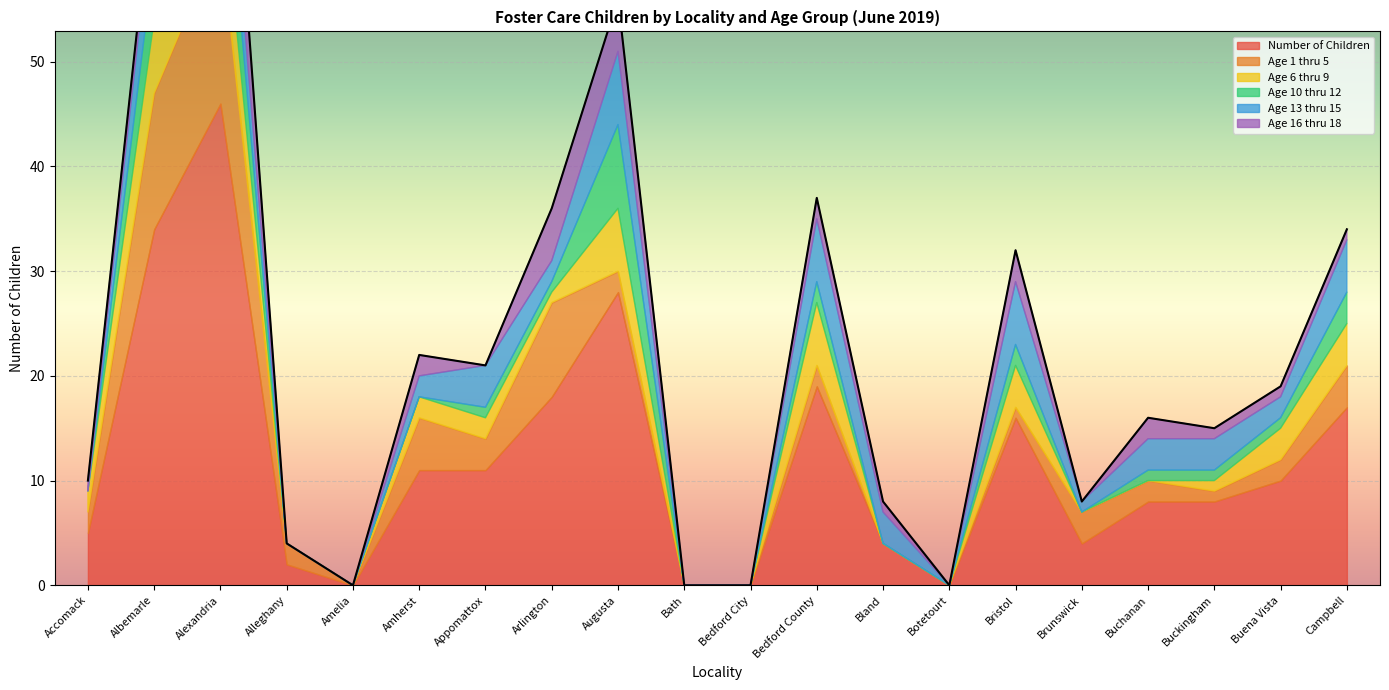

Reading right to left, what are all the values shown in this chart?

Number of Children: Campbell=17	Buena Vista=10	Buckingham=8	Buchanan=8	Brunswick=4	Bristol=16	Botetourt=0	Bland=4	Bedford County=19	Bedford City=0	Bath=0	Augusta=28	Arlington=18	Appomattox=11	Amherst=11	Amelia=0	Alleghany=2	Alexandria=46	Albemarle=34	Accomack=5
Age 1 thru 5: Campbell=4	Buena Vista=2	Buckingham=1	Buchanan=2	Brunswick=3	Bristol=1	Botetourt=0	Bland=0	Bedford County=2	Bedford City=0	Bath=0	Augusta=2	Arlington=9	Appomattox=3	Amherst=5	Amelia=0	Alleghany=2	Alexandria=16	Albemarle=13	Accomack=2
Age 6 thru 9: Campbell=4	Buena Vista=3	Buckingham=1	Buchanan=0	Brunswick=0	Bristol=4	Botetourt=0	Bland=0	Bedford County=6	Bedford City=0	Bath=0	Augusta=6	Arlington=1	Appomattox=2	Amherst=2	Amelia=0	Alleghany=0	Alexandria=7	Albemarle=7	Accomack=2
Age 10 thru 12: Campbell=3	Buena Vista=1	Buckingham=1	Buchanan=1	Brunswick=0	Bristol=2	Botetourt=0	Bland=0	Bedford County=2	Bedford City=0	Bath=0	Augusta=8	Arlington=1	Appomattox=1	Amherst=0	Amelia=0	Alleghany=0	Alexandria=7	Albemarle=6	Accomack=0
Age 13 thru 15: Campbell=5	Buena Vista=2	Buckingham=3	Buchanan=3	Brunswick=1	Bristol=6	Botetourt=0	Bland=3	Bedford County=6	Bedford City=0	Bath=0	Augusta=7	Arlington=2	Appomattox=4	Amherst=2	Amelia=0	Alleghany=0	Alexandria=6	Albemarle=6	Accomack=0
Age 16 thru 18: Campbell=1	Buena Vista=1	Buckingham=1	Buchanan=2	Brunswick=0	Bristol=3	Botetourt=0	Bland=1	Bedford County=2	Bedford City=0	Bath=0	Augusta=5	Arlington=5	Appomattox=0	Amherst=2	Amelia=0	Alleghany=0	Alexandria=8	Albemarle=2	Accomack=1